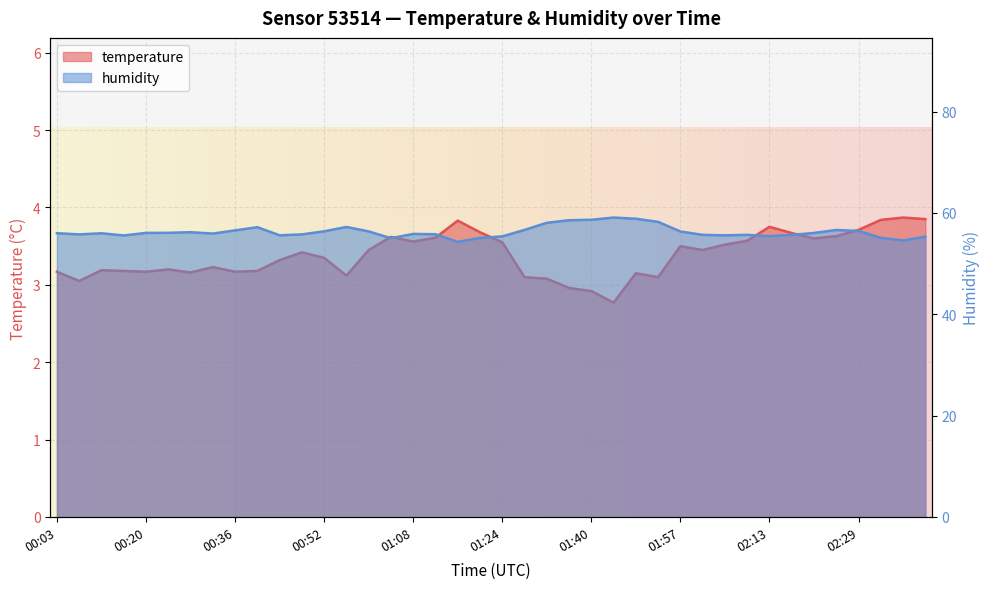

What value does the humidity series have at 02:13?

55.4